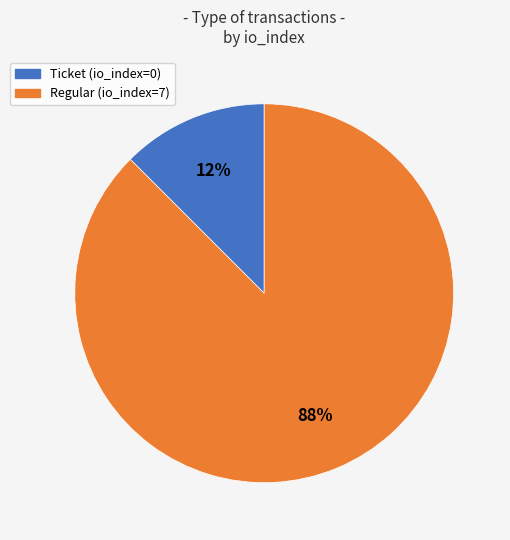

Which category accounts for the majority?

Regular